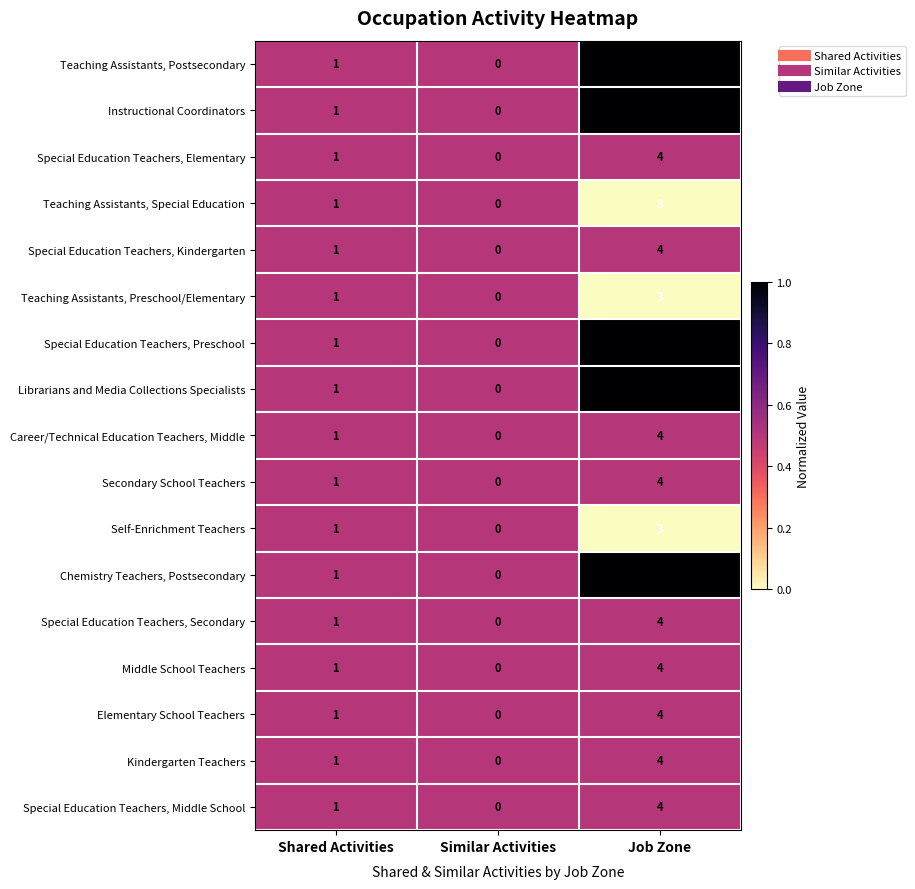

Which category has the highest value in the Middle School Teachers series?

Job Zone